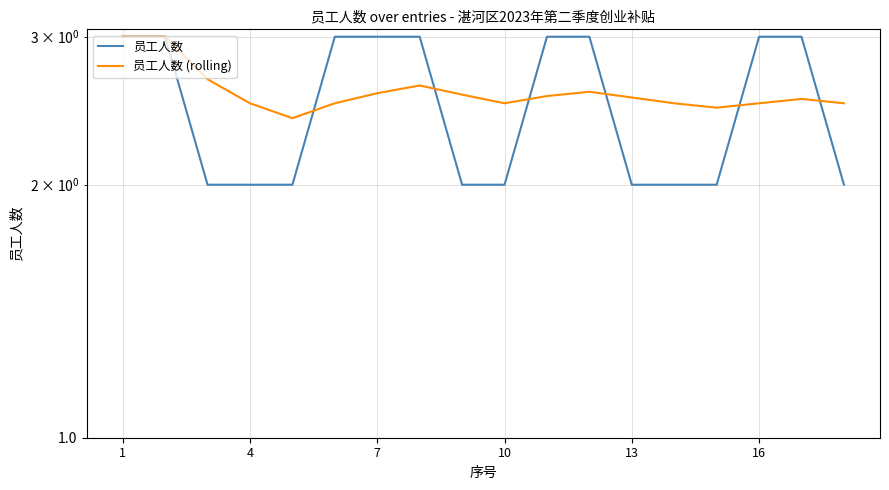

Does the chart display data point markers on the line(s)?

No